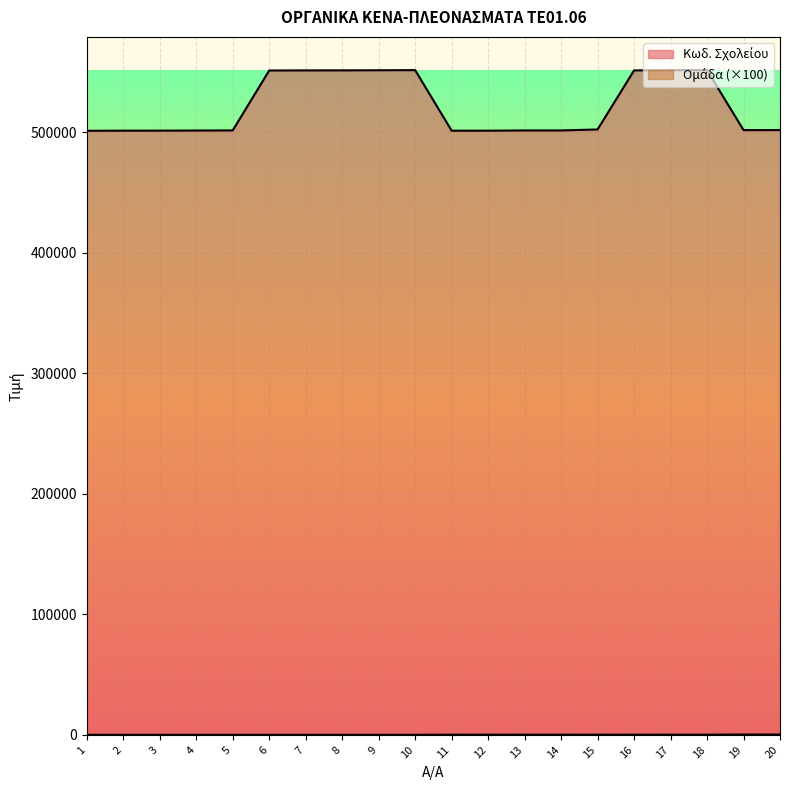

What is the sum of all Κωδ. Σχολείου values?

10427197